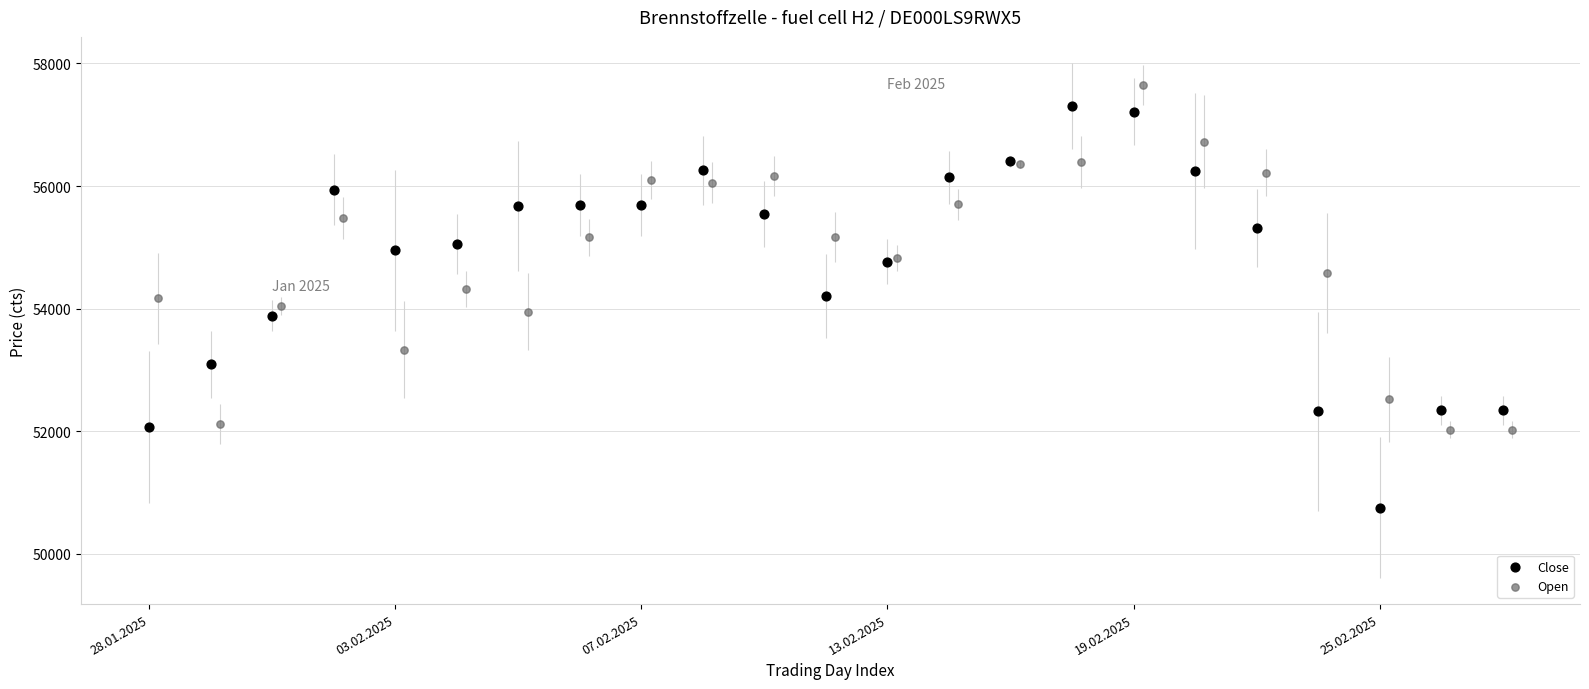

Which series reaches the maximum Y coordinate?

Open